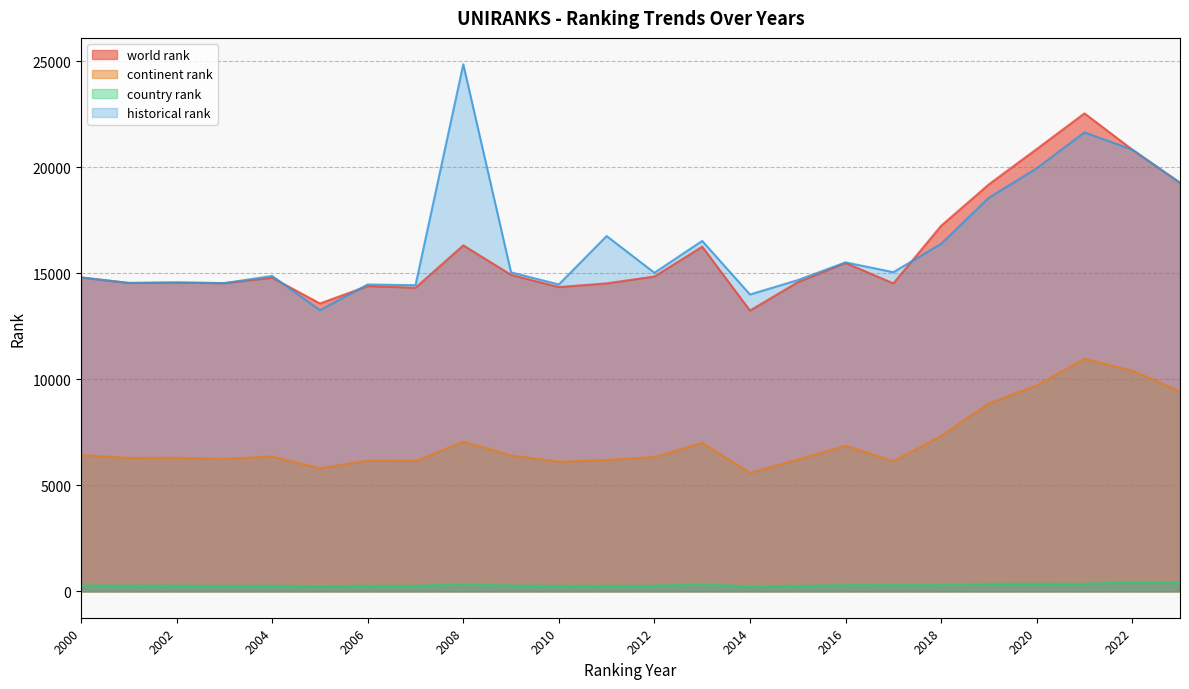

How many data points in continent rank are less than 6360?

12